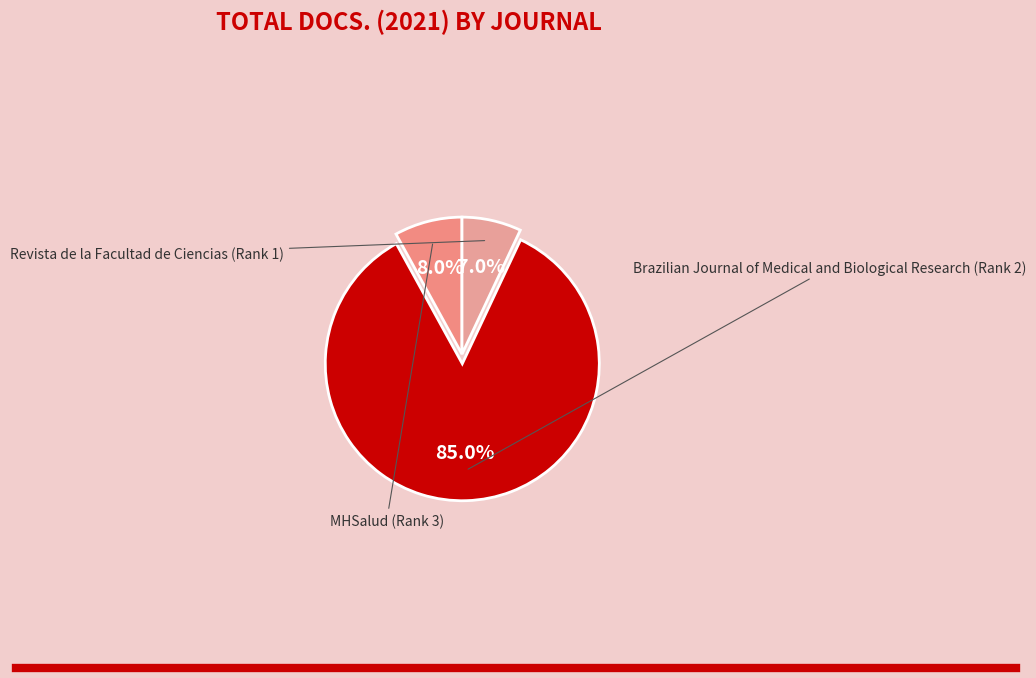

To the nearest percent, what is the combined percentage of Revista de la Facultad de Ciencias (Rank 1) and Brazilian Journal of Medical and Biological Research (Rank 2)?

92%